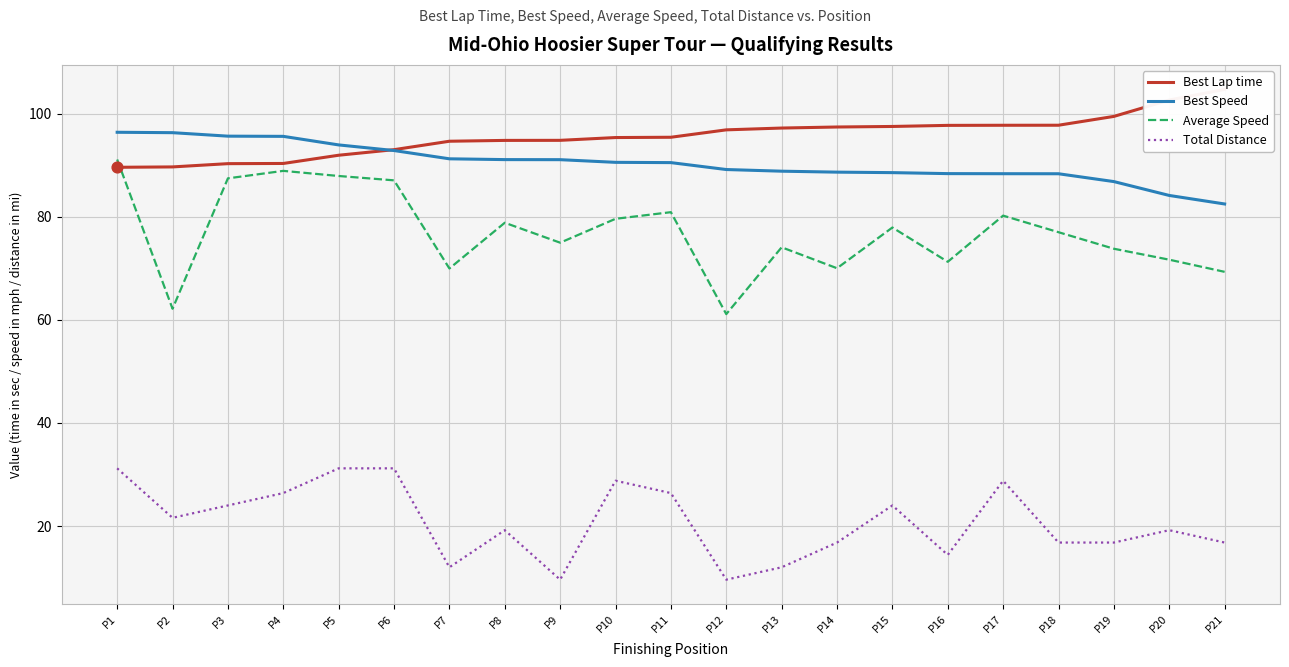

What are all the series names shown in the legend?

Best Lap time, Best Speed, Average Speed, Total Distance